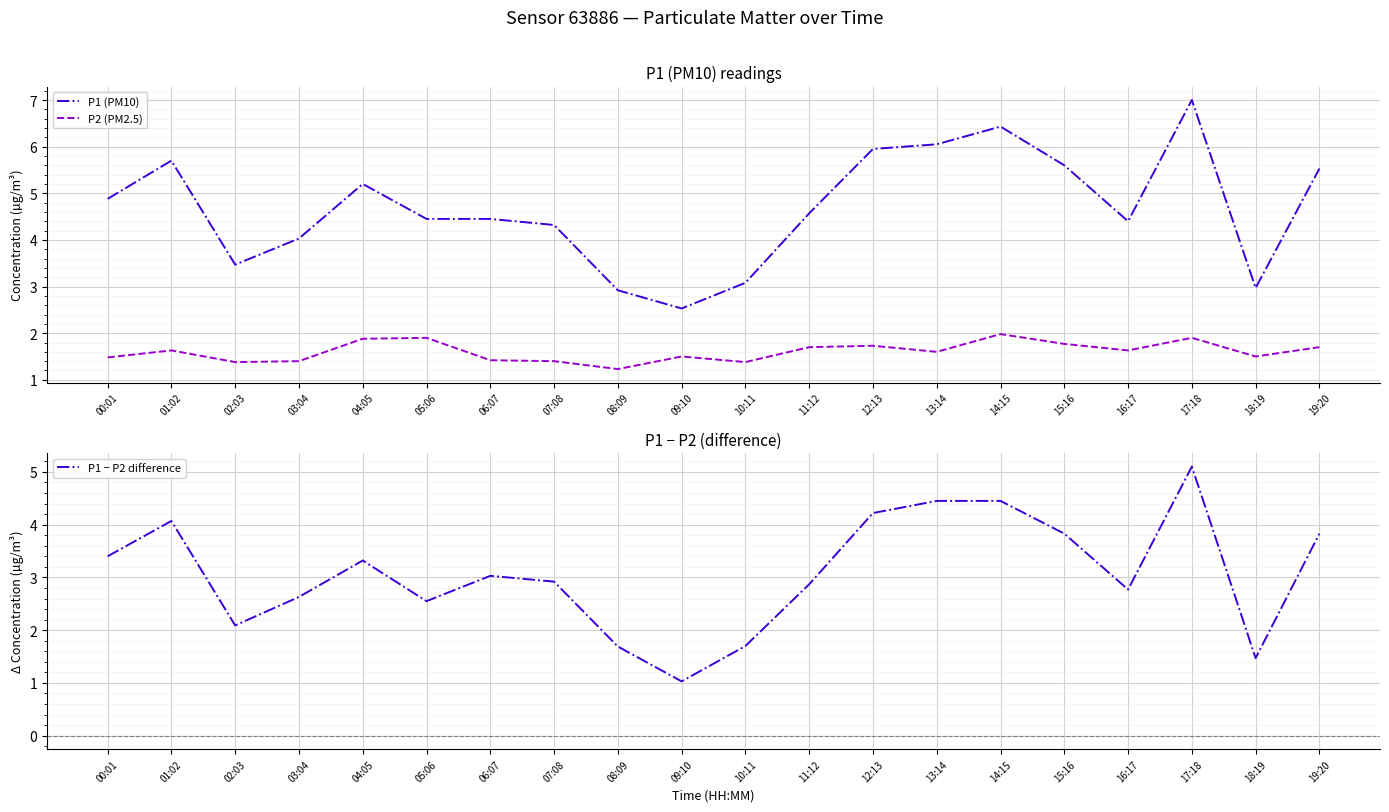

Rank the categories by P1 (PM10) value from lowest to highest.

09:10, 08:09, 18:19, 10:11, 02:03, 03:04, 07:08, 16:17, 05:06, 06:07, 11:12, 00:01, 04:05, 19:20, 15:16, 01:02, 12:13, 13:14, 14:15, 17:18